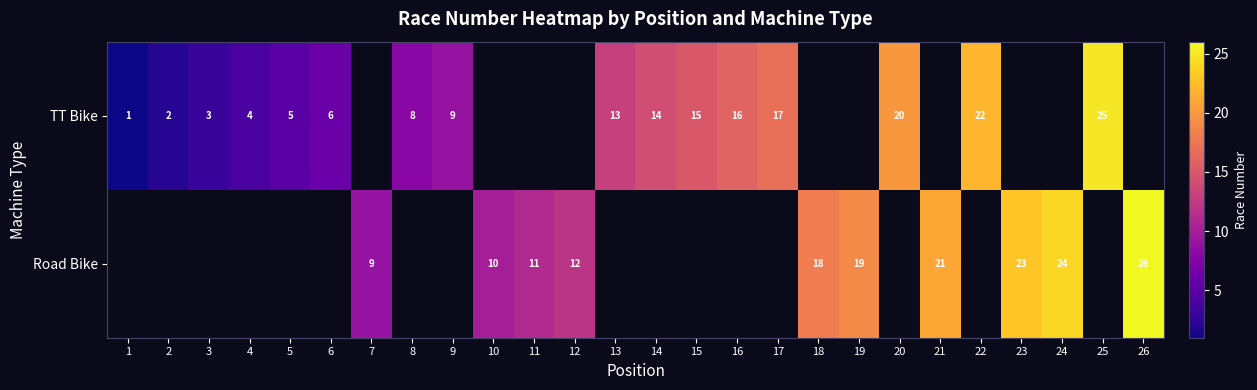

The value of Road Bike at 26 is 26. True or false?

True